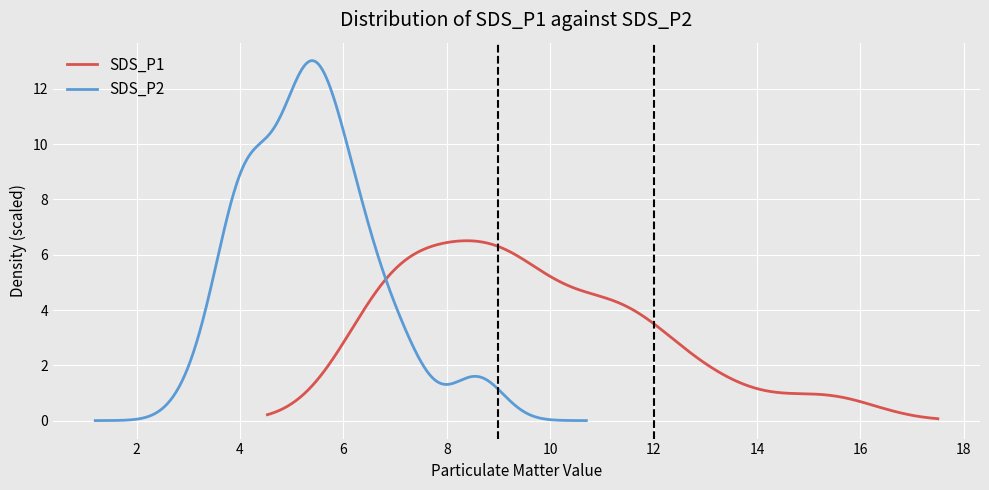

Is it true that SDS_P1 equals 2.7 at 4?

False